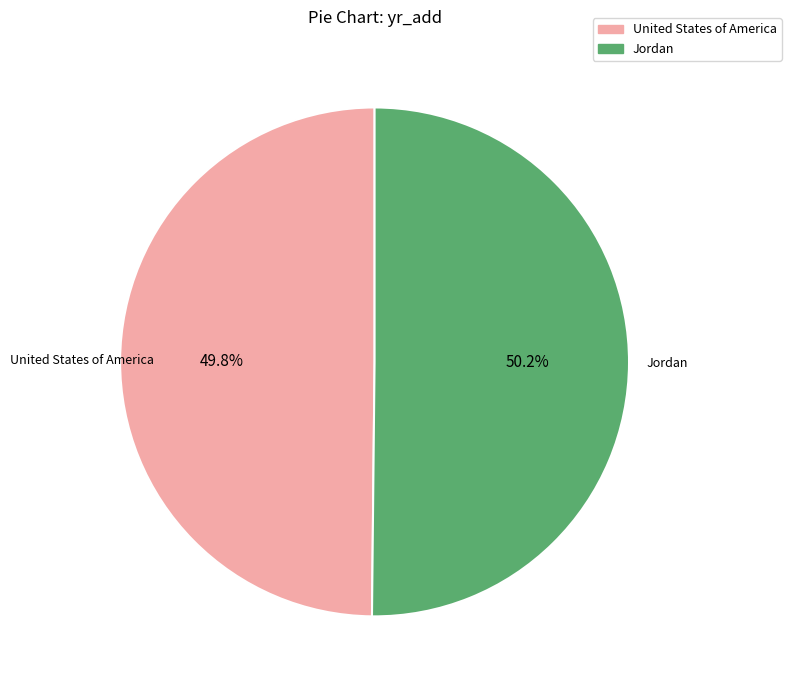

Is there any slice that represents more than half of the pie?

Yes